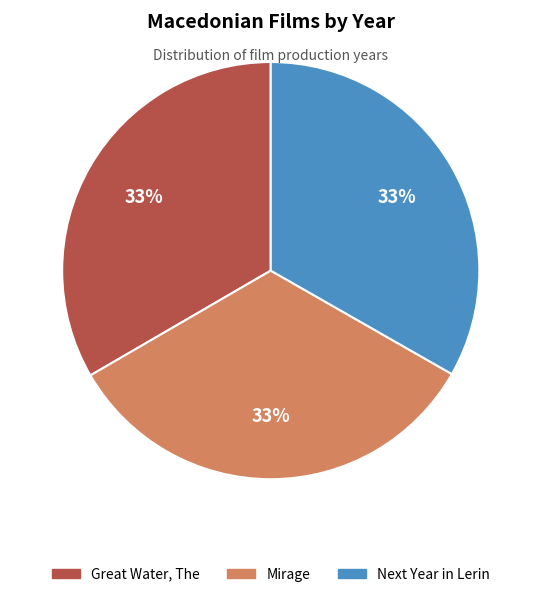

What percentage is the Mirage slice, to the nearest percent?

33%